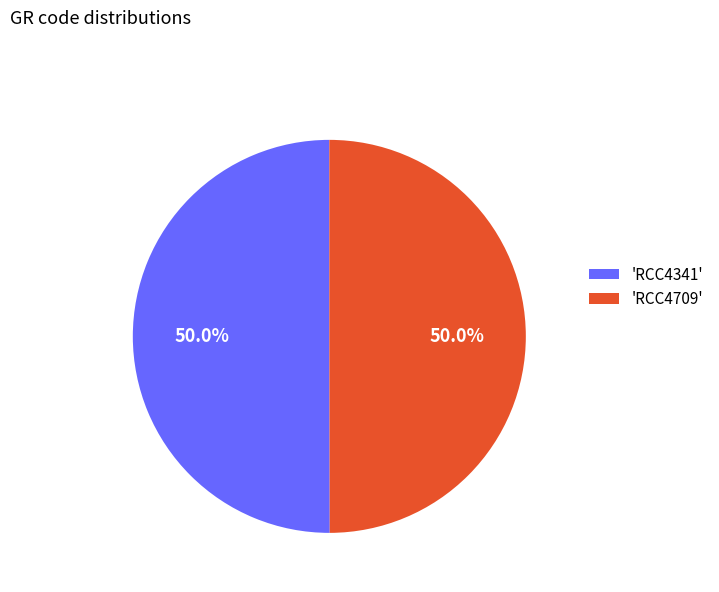

Count the number of slices in the pie.

2